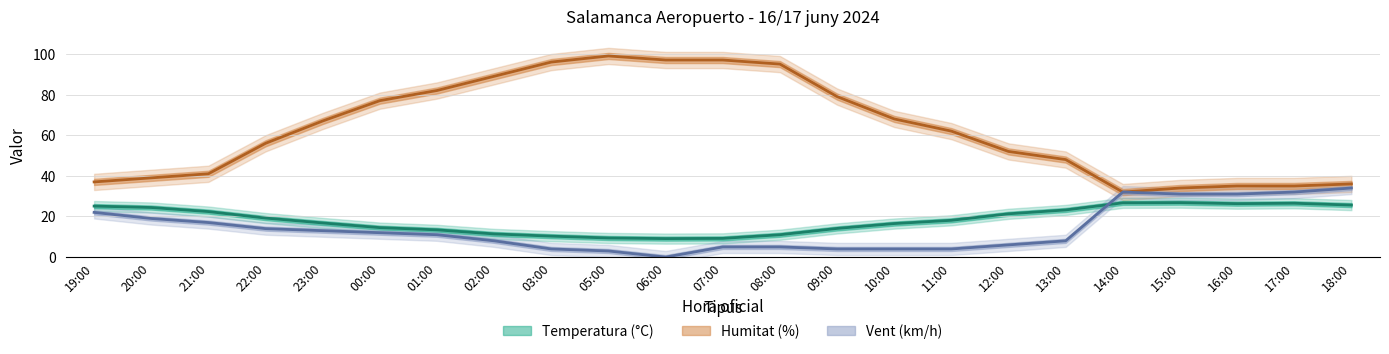

Is it true that Temperatura (°C) equals 20.5 at 01:00?

False